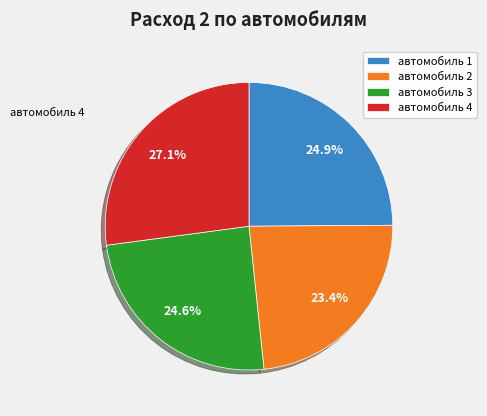

Which has a higher value, автомобиль 2 or автомобиль 1?

автомобиль 1